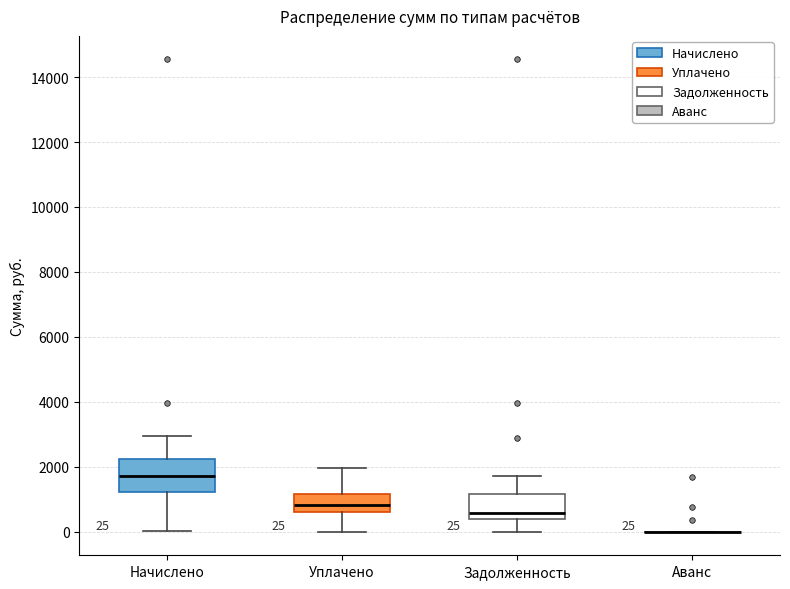

Comparing the boxes themselves (not the whiskers), which one is the tallest?

Начислено